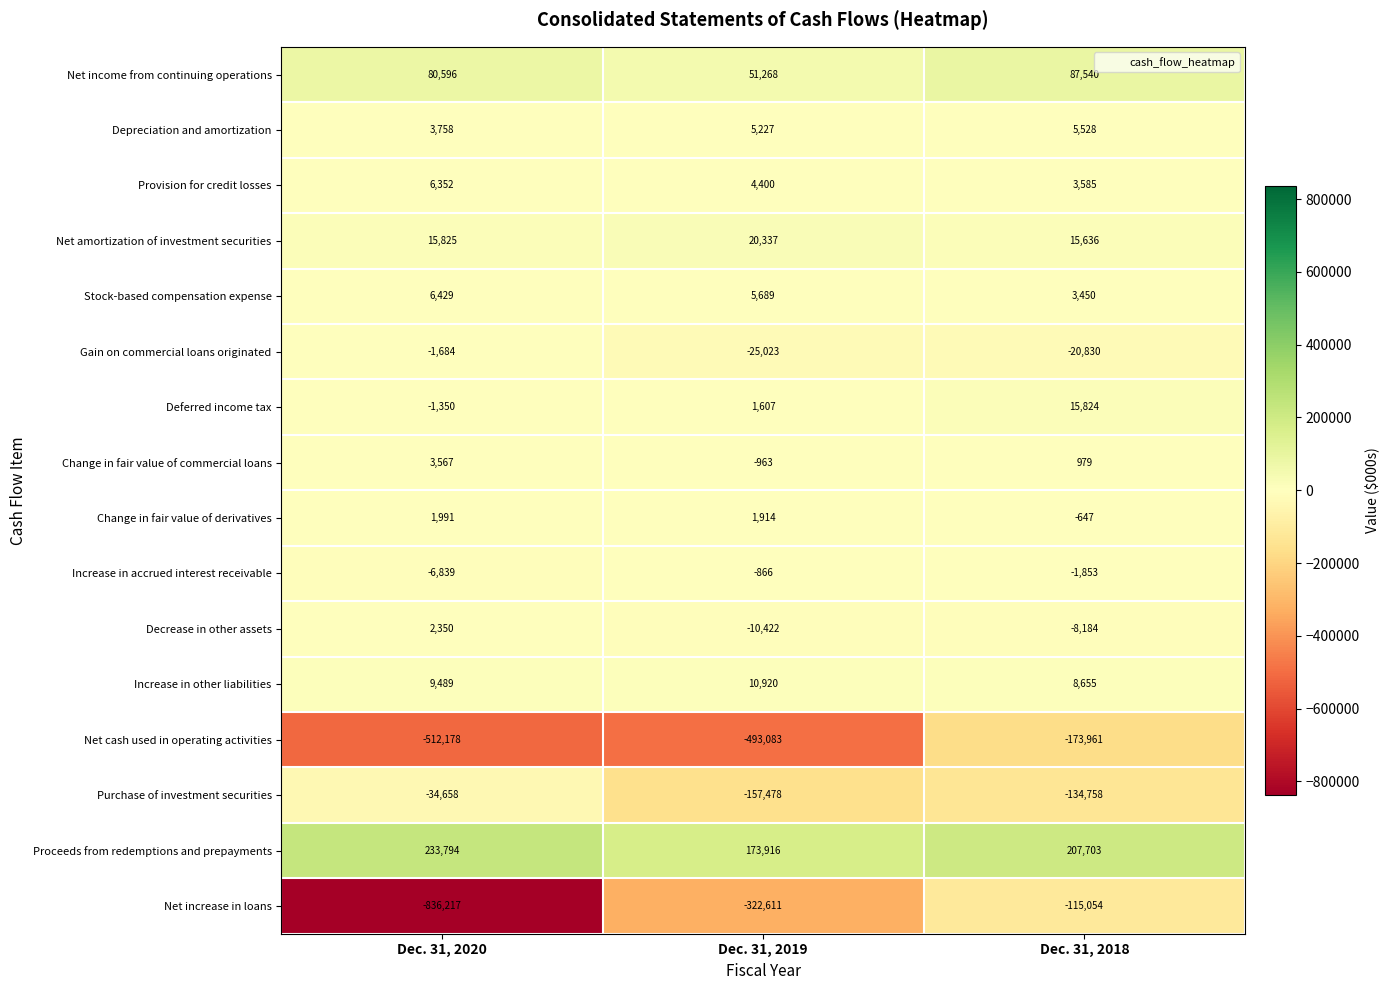

Between Dec. 31, 2020 and Dec. 31, 2018, which series saw the biggest shift?

Net increase in loans